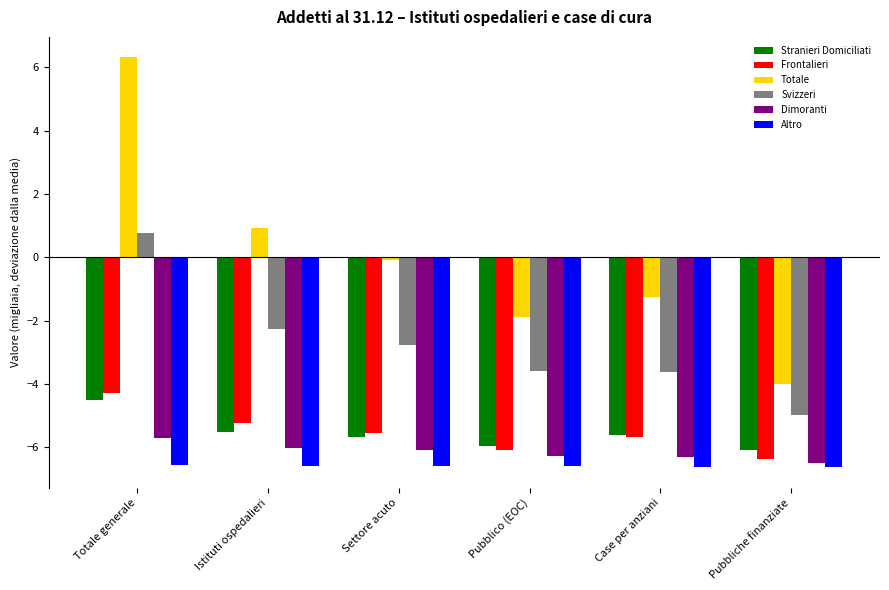

What is the spread (max minus min) of values at Istituti ospedalieri?

7.5